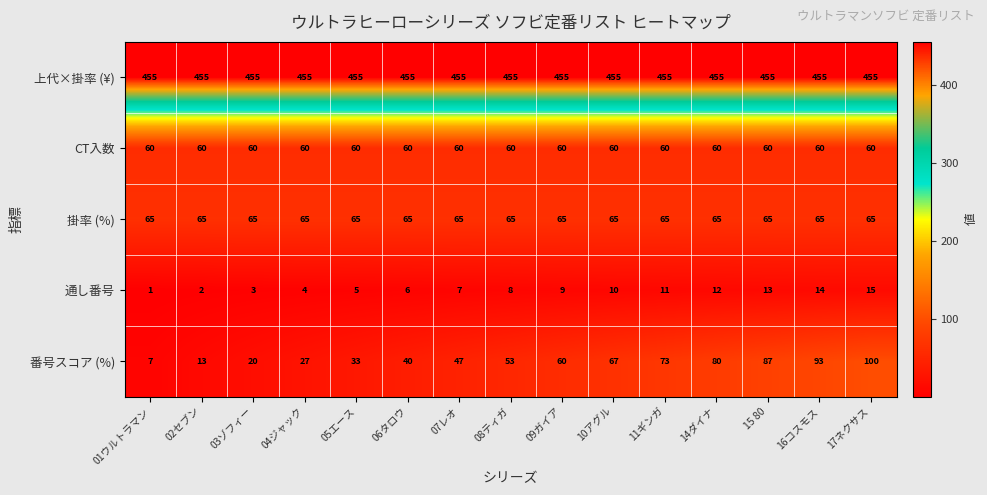

Which category has the lowest value across all series?

01ウルトラマン